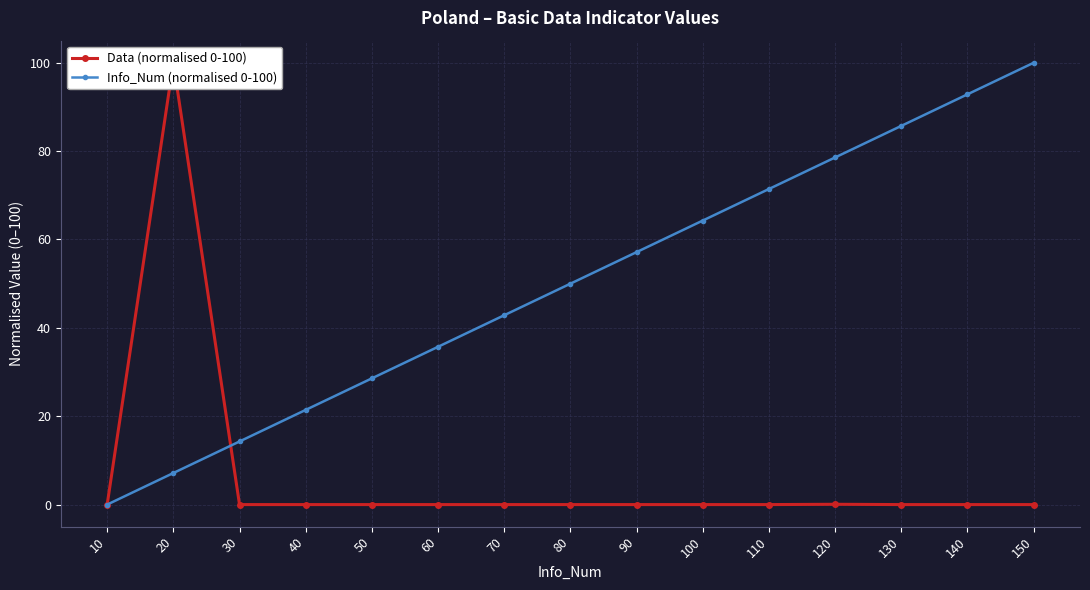

How many interior local peaks does the Data (normalised 0-100) series have?

4